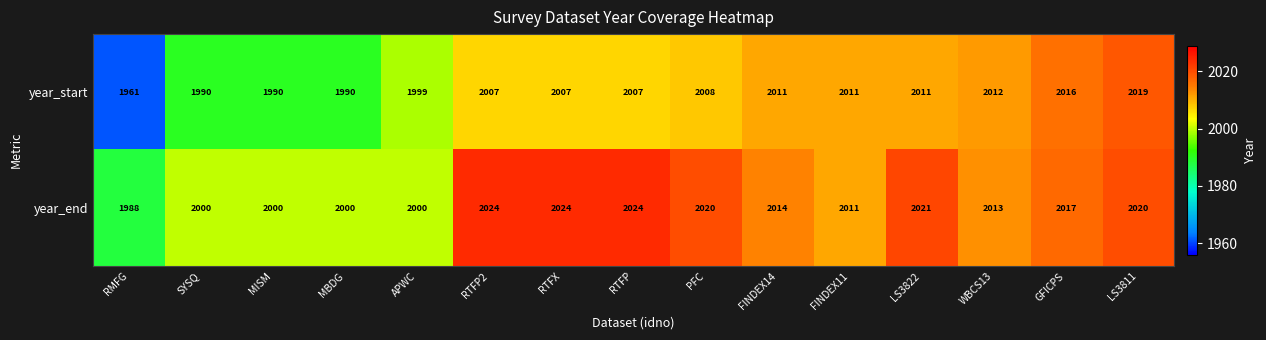

What is the smallest value displayed?

1961